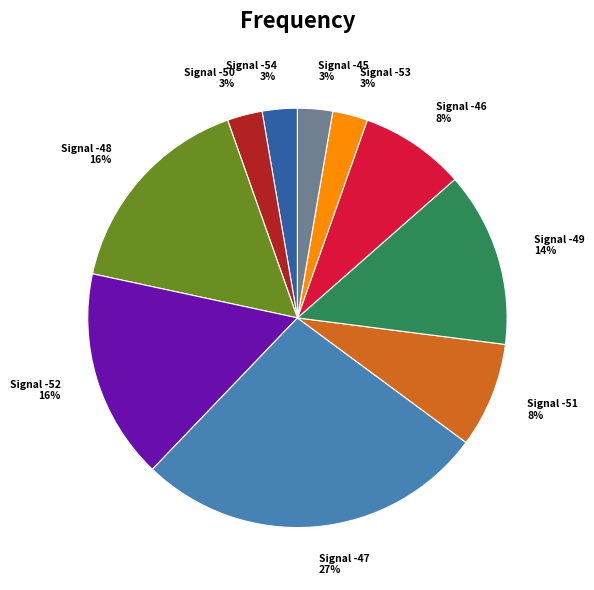

How many slices are in this pie chart?

10